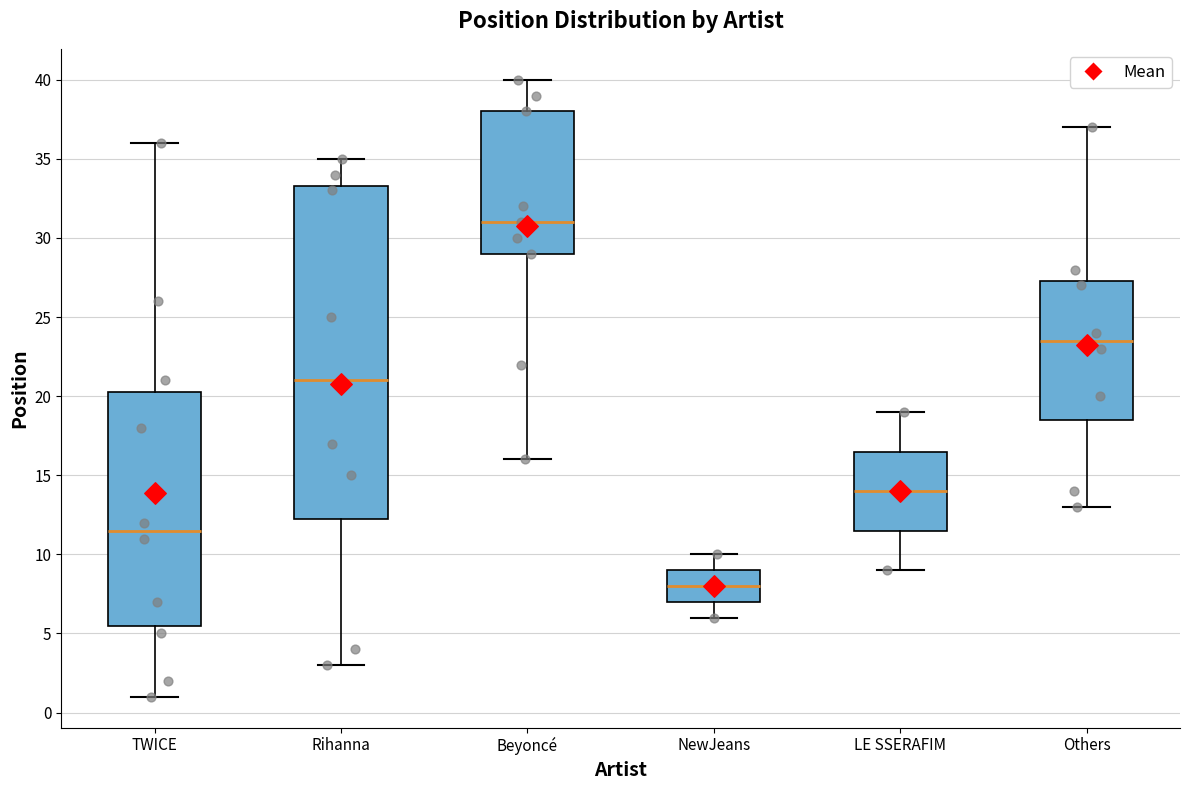

Which box's median line is the highest?

Beyoncé